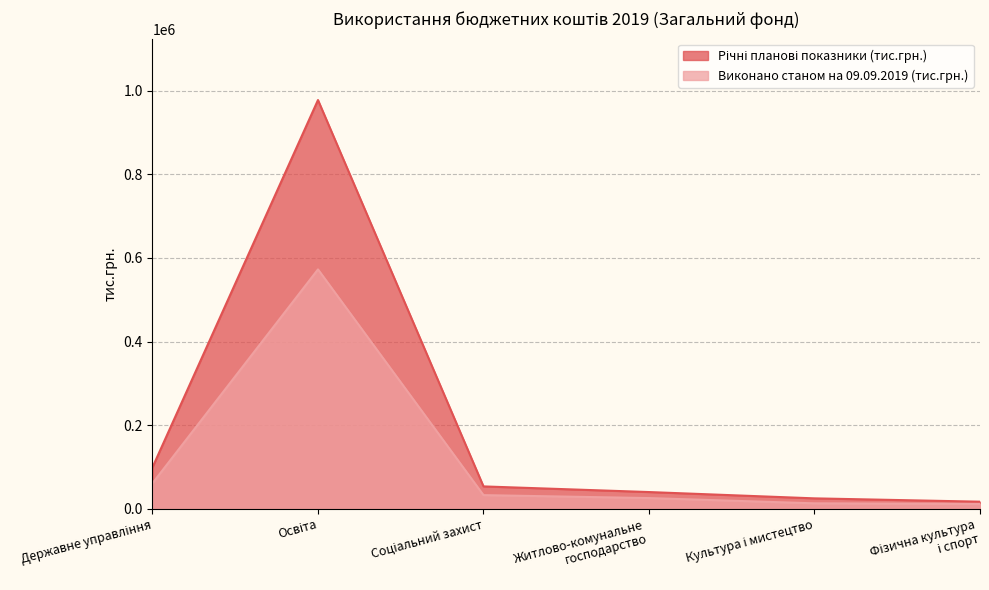

Which series has the widest spread of values?

Річні планові показники (тис.грн.)